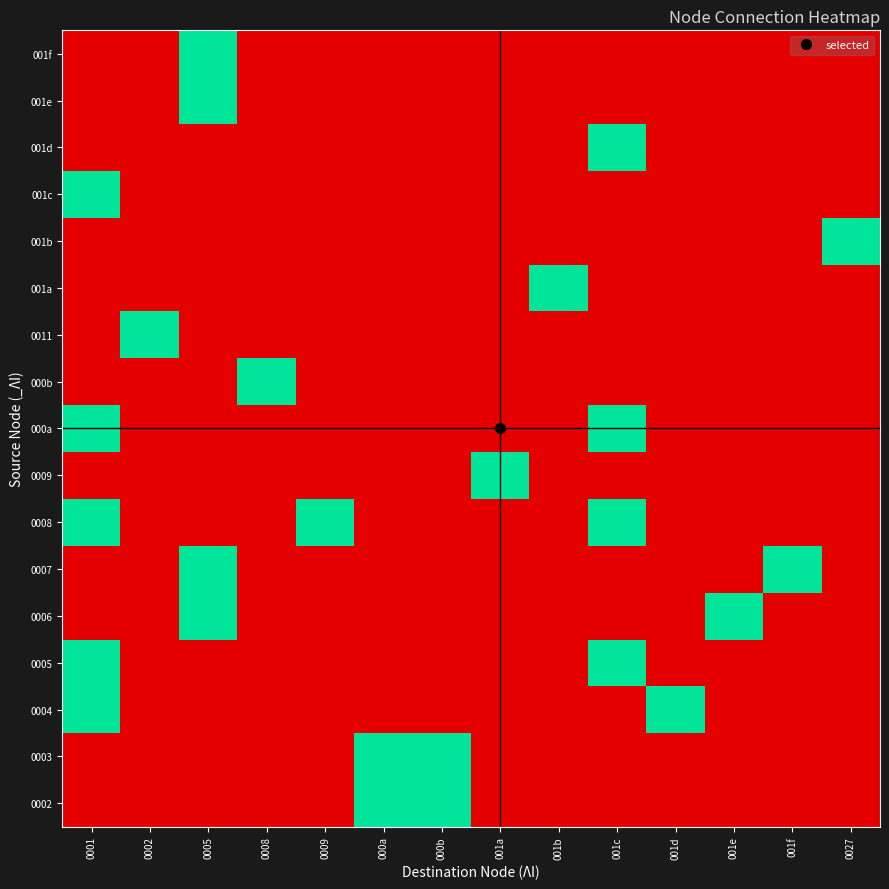

At which category is the sum across all series the highest?

0001